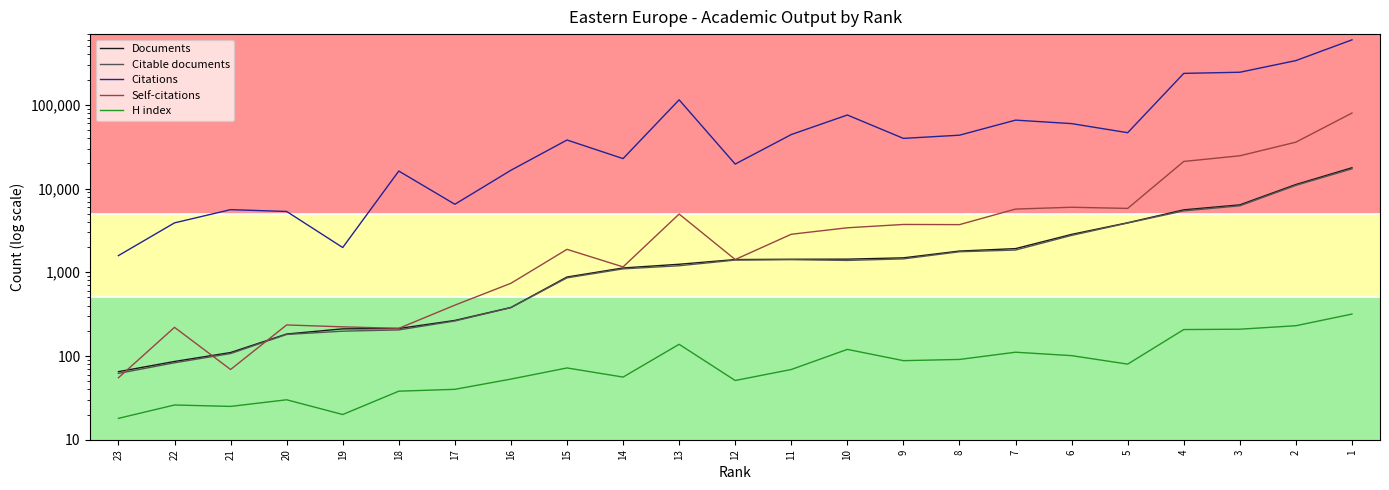

Reading left to right, extract all data points from this chart.

Documents: 65	86	110	183	211	213	266	380	878	1126	1247	1419	1431	1435	1488	1793	1918	2836	3905	5571	6387	11179	17729
Citable documents: 62	83	107	181	198	205	262	378	858	1099	1197	1399	1415	1386	1446	1759	1844	2759	3878	5417	6225	10922	17213
Citations: 1582	3893	5600	5328	1976	16195	6495	16547	38032	22803	114847	19612	44182	75649	39763	43422	65701	59706	46494	237675	245185	337891	597735
Self-citations: 55	220	69	235	223	214	405	739	1880	1160	4965	1421	2847	3401	3727	3710	5694	5982	5797	21091	24640	35851	79817
H index: 18	26	25	30	20	38	40	53	72	56	138	51	69	120	88	91	111	101	80	207	209	230	317